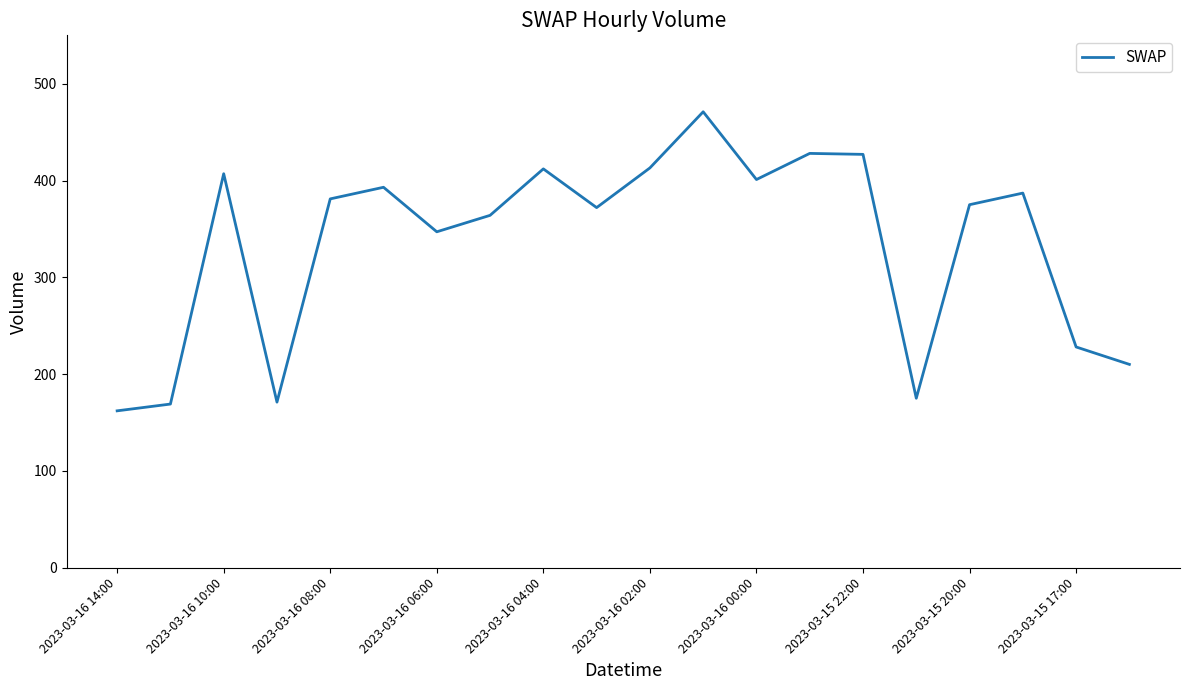

What is the difference between the maximum and minimum values?

309